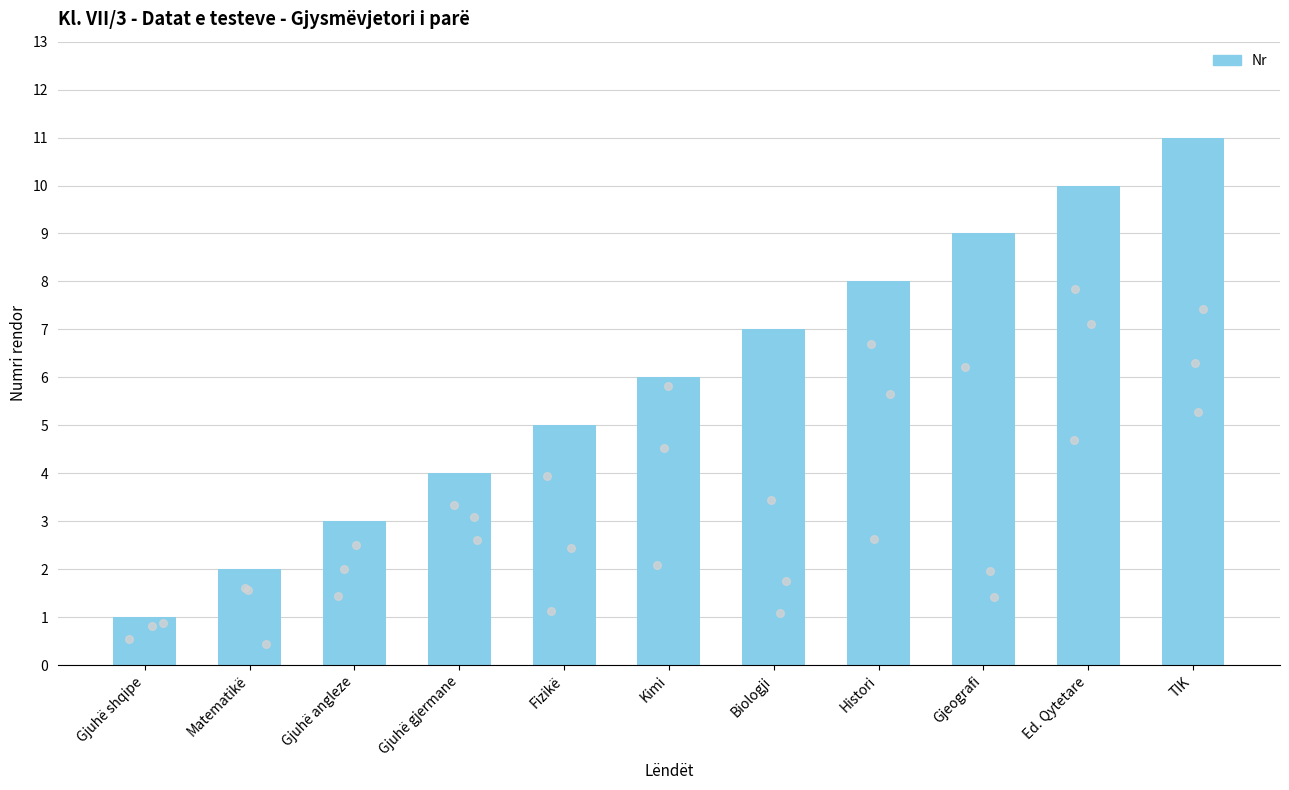

Between Biologji and Ed. Qytetare, which is larger?

Ed. Qytetare